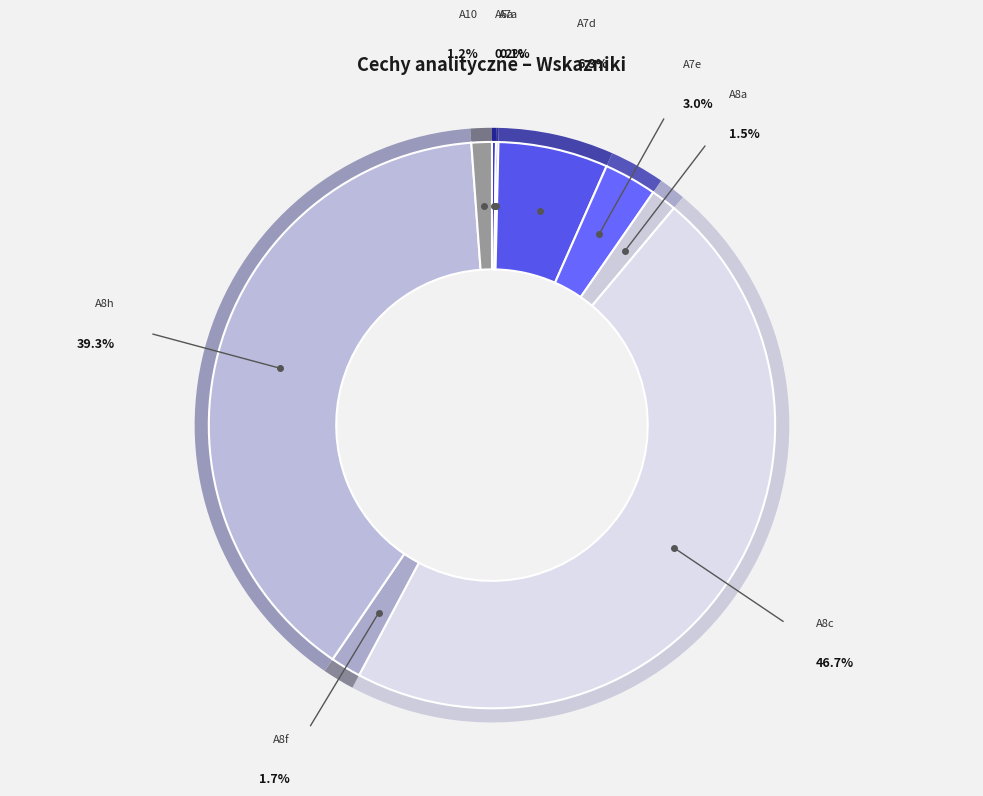

True or false: A7e accounts for 3% of the total.

True